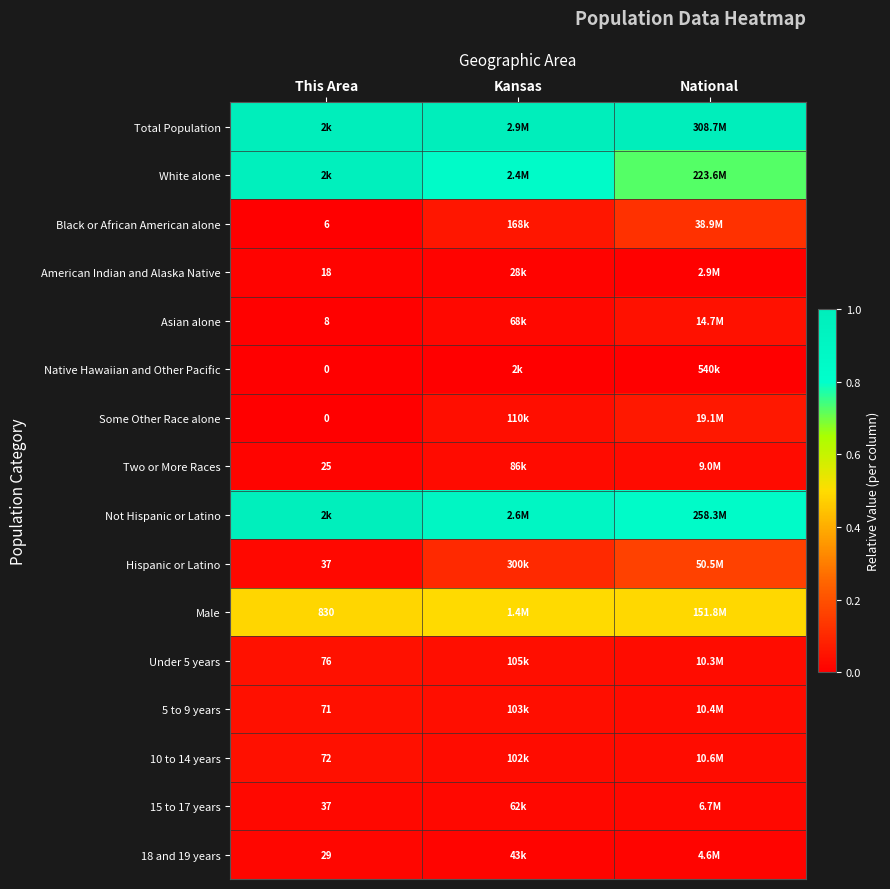

What is the spread (max minus min) of values at This Area?

1.0